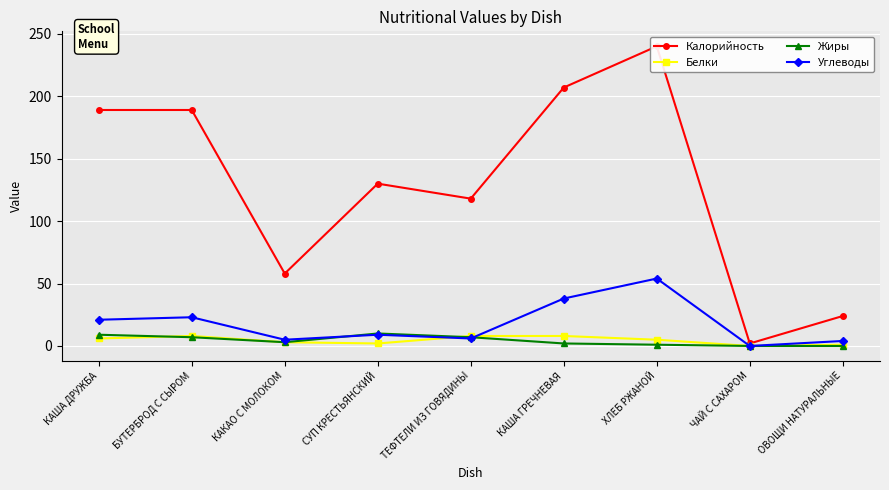

The Жиры series shows 0 at ЧАЙ С САХАРОМ. True or false?

True